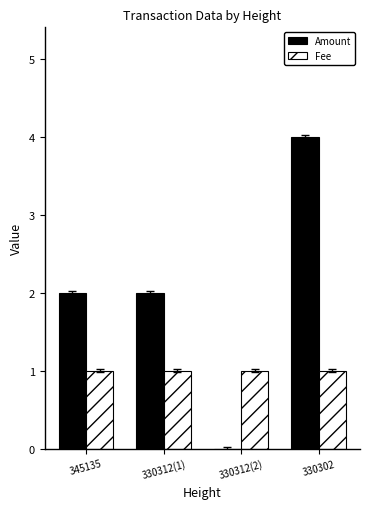

What is the total value across all series at 330302?

5.0